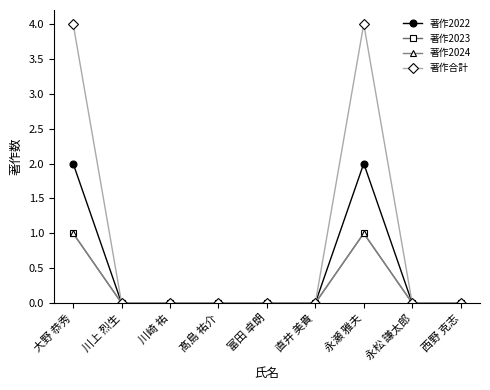

Count the 著作2022 values in the range 0 to 1.

7